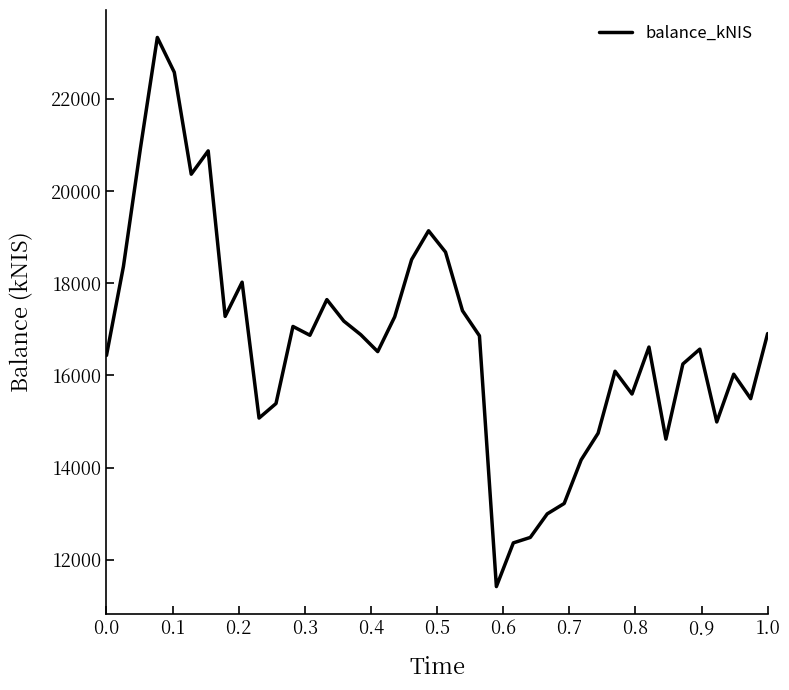

Does the chart display data point markers on the line(s)?

No